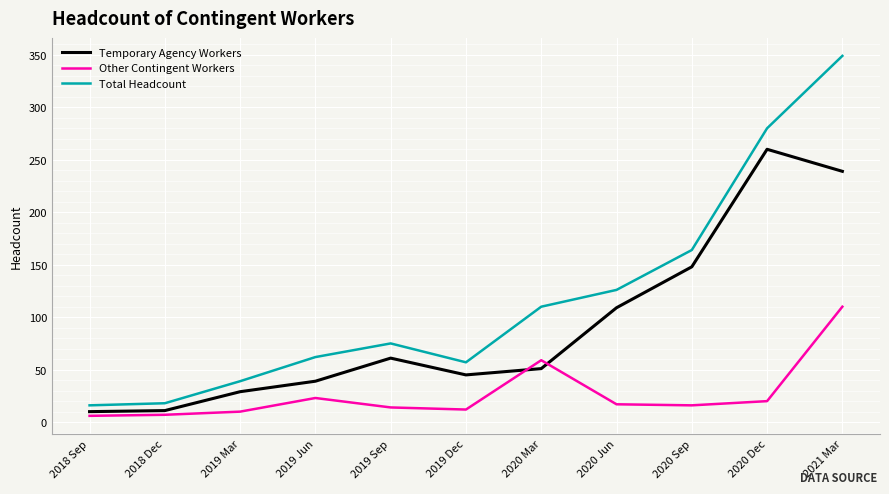

The Total Headcount series shows 126 at 2020 Jun. True or false?

True